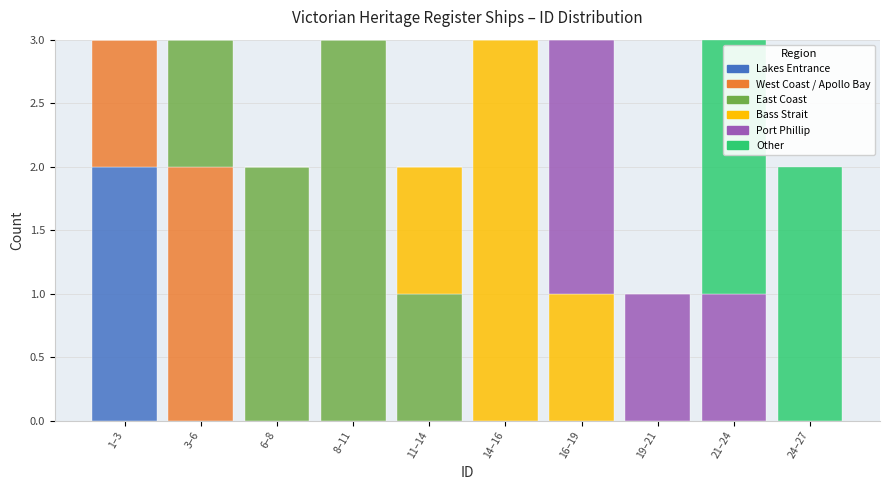

True or false: Lakes Entrance has a value of -1 at 6–8.

False